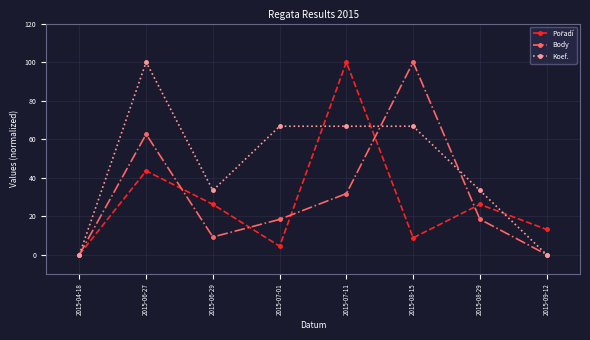

What is the greatest value displayed?

100.0